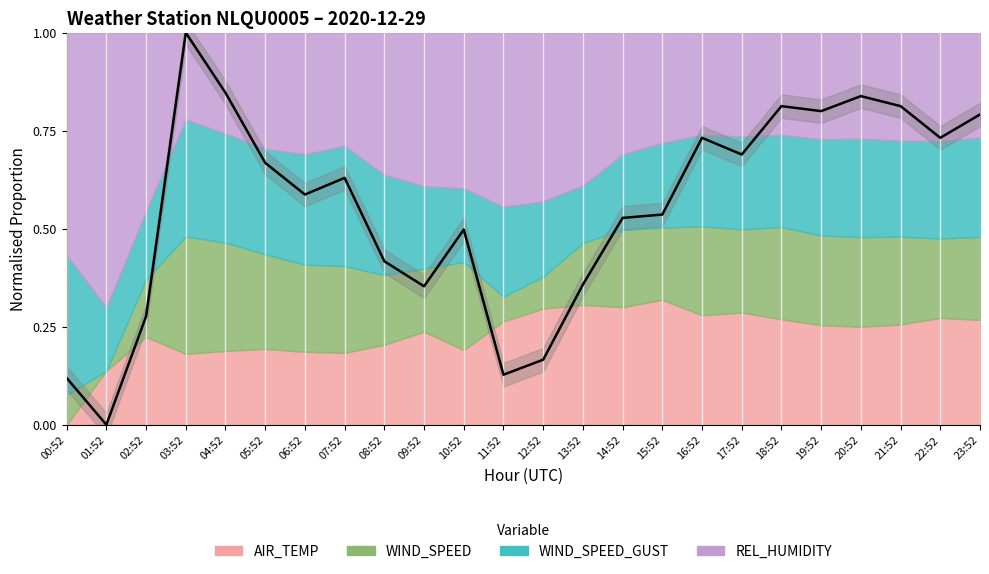

What is the sum of all values?

13.3